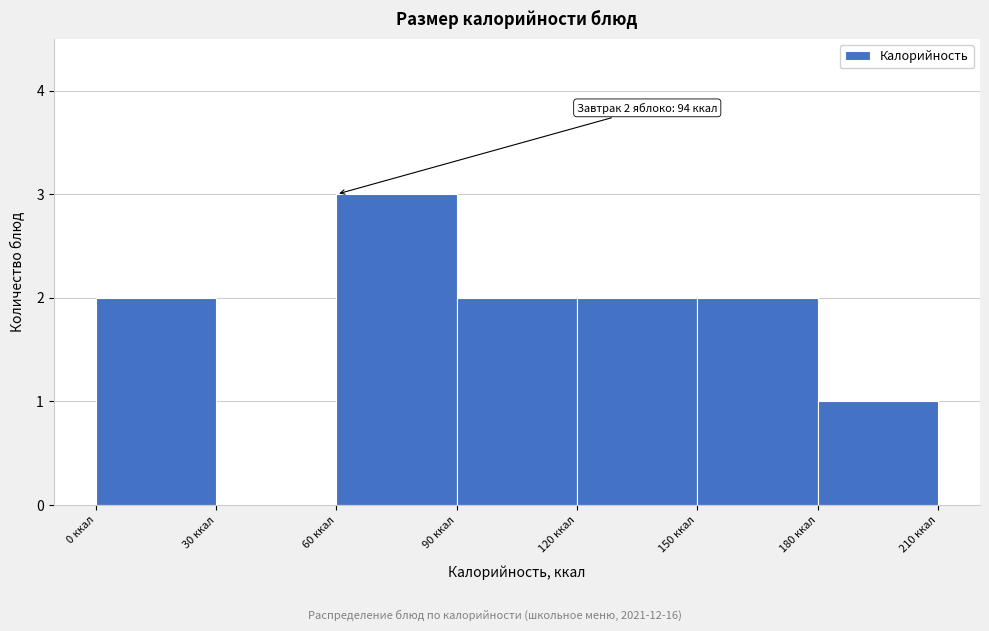

Which range on the x-axis has the tallest bar?

60 to 90